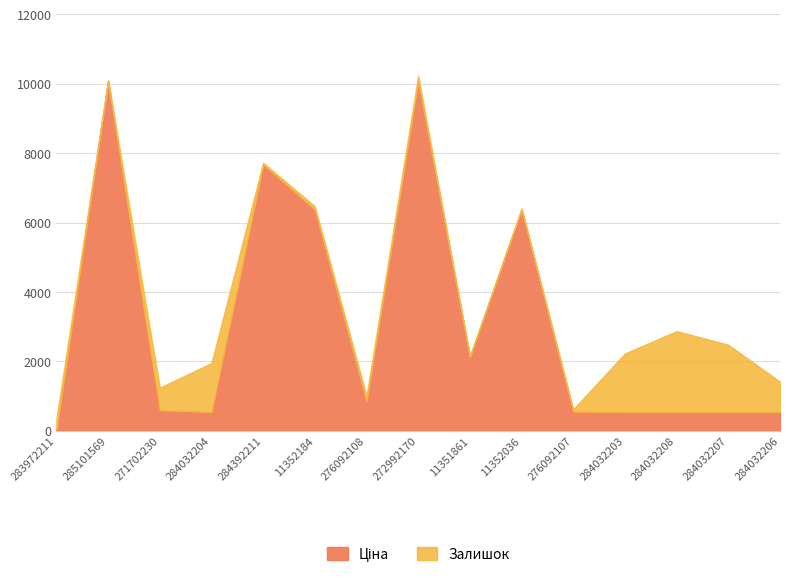

Reading left to right, extract all data points from this chart.

32.0	10085.8	596.5	545.0	7680.9	6378.9	857.9	10085.8	2131.8	6378.9	557.6	545.0	545.0	545.0	545.0